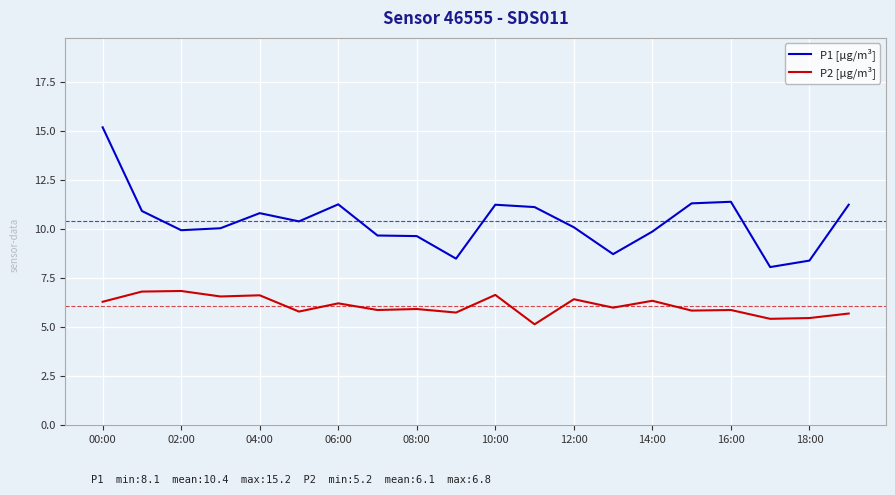

True or false: P1 [µg/m³] has more than 0 points higher than both neighbors.

True